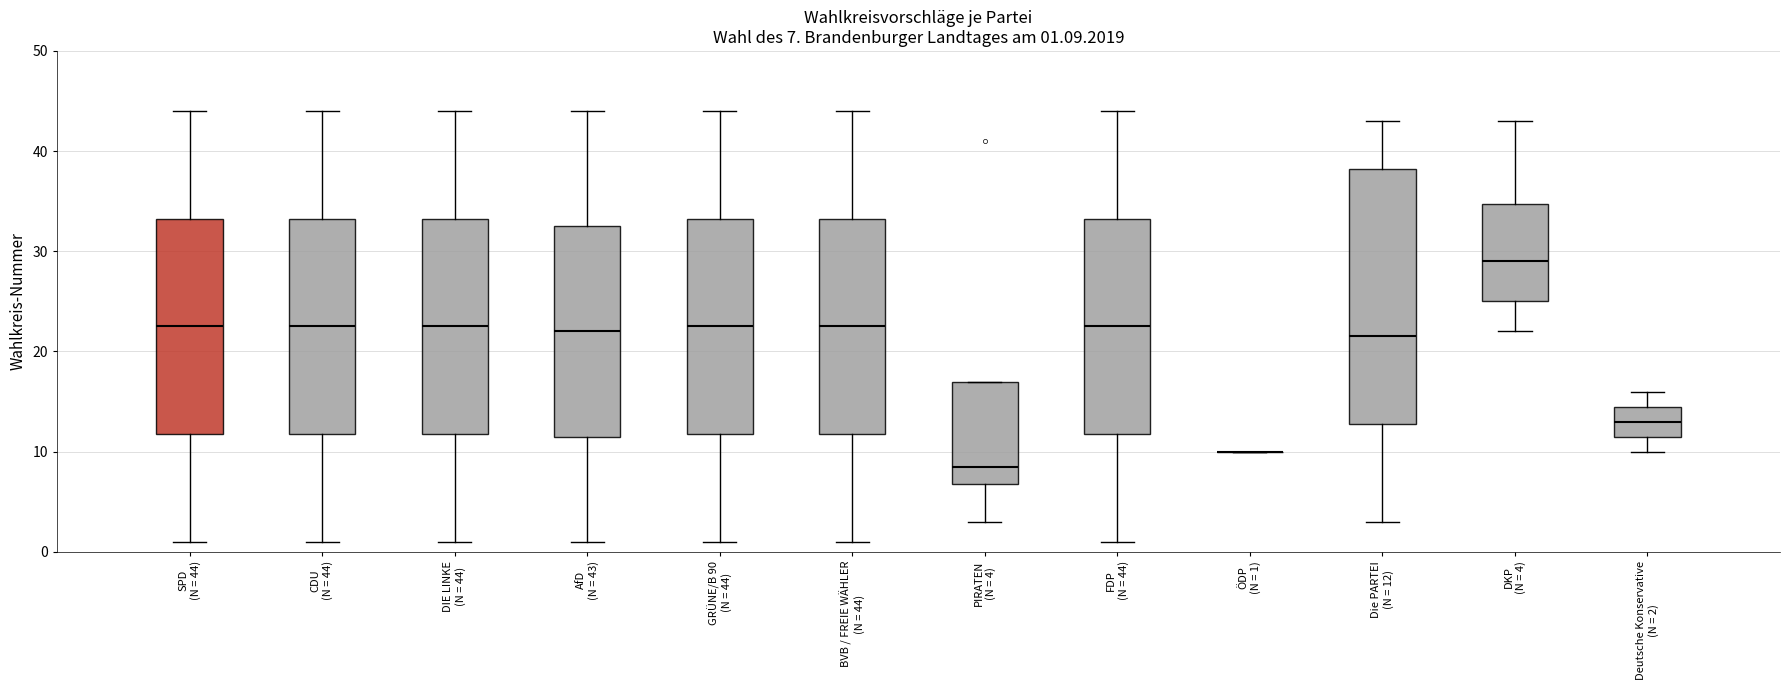

Which box is the tallest, from its lower edge to its upper edge?

Die PARTEI (N = 12)